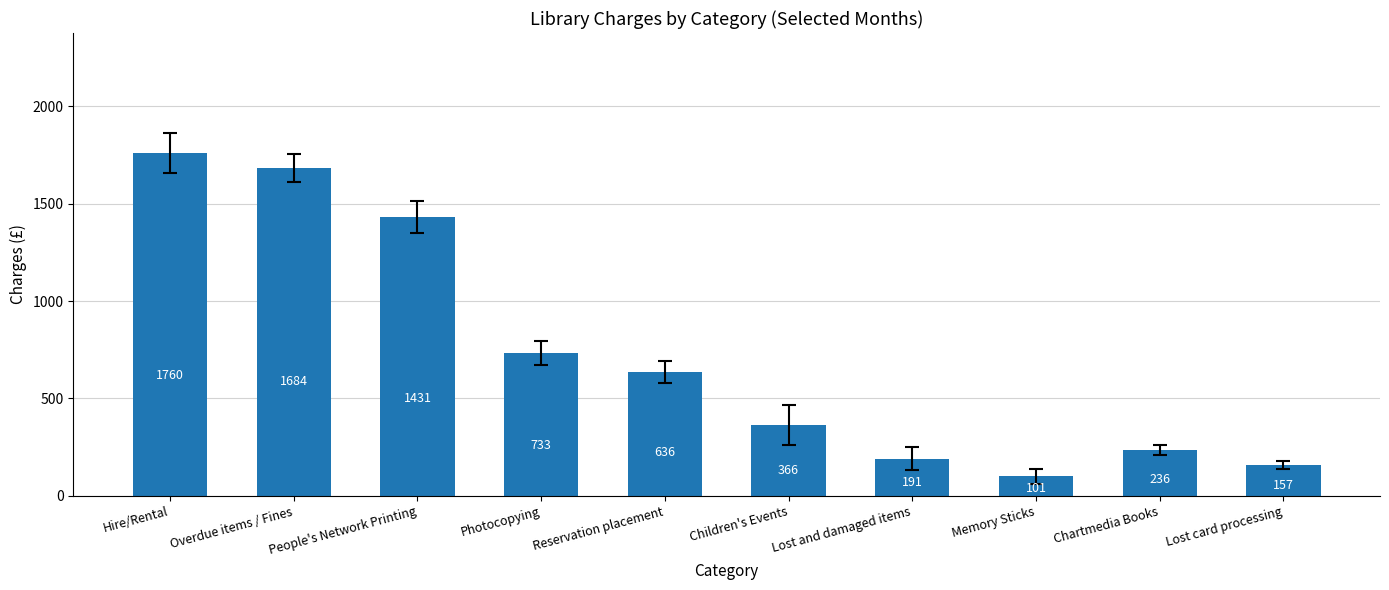

Where is the data nearest to the value 930?

Photocopying